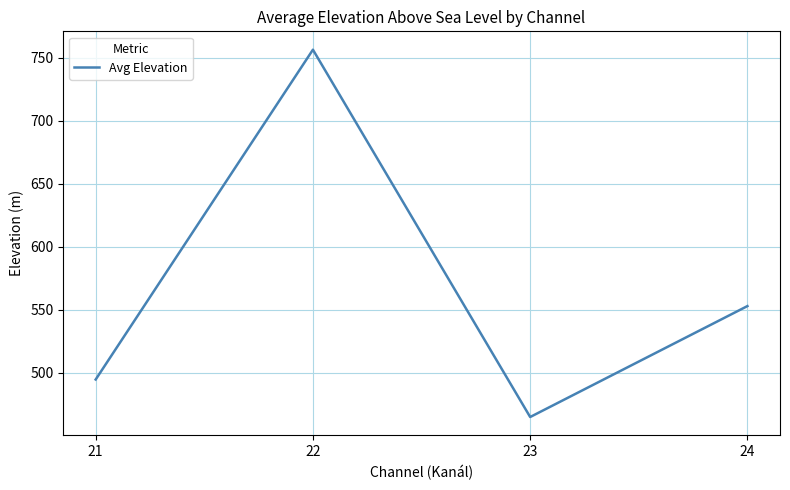

Where is the first local minimum?

23